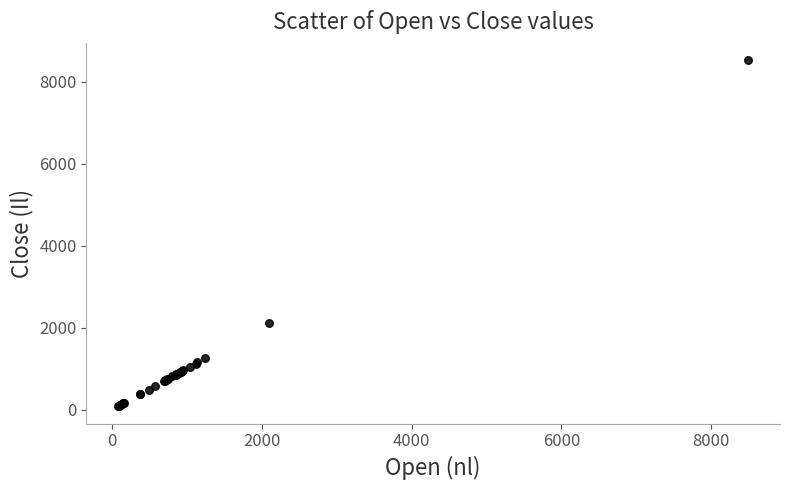

What Y value in the scatter plot is closest to 4301?

2100.7